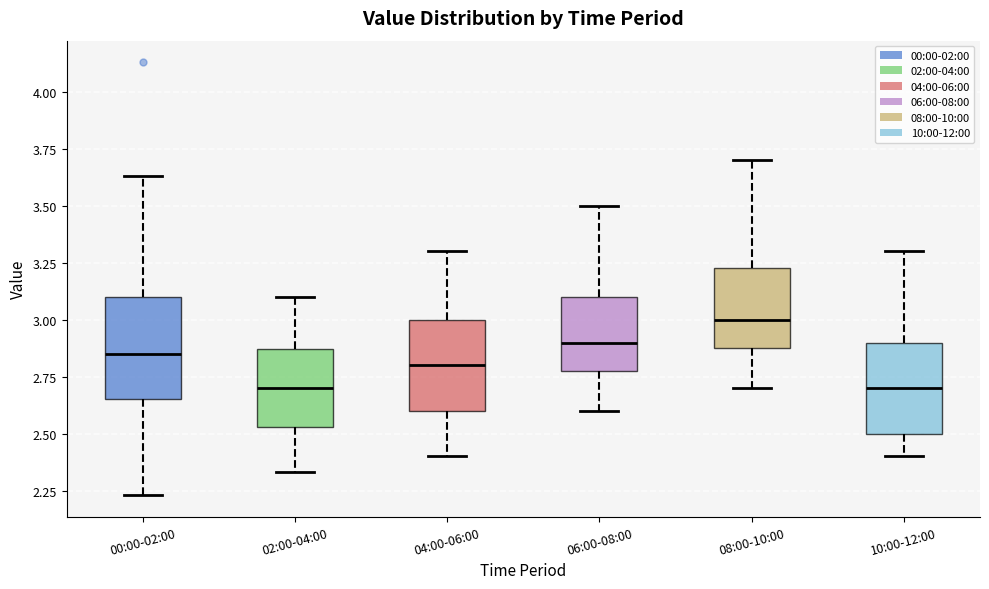

Reading left to right, read every box against the y-axis: the position of its median line, the range the box covers, and the ends of its whiskers. The values are not printed on the chart, so give them approximately, as read against the axis.

00:00-02:00: median 2.85, box 2.65 to 3.10, whiskers 2.25 to 3.65
02:00-04:00: median 2.70, box 2.55 to 2.85, whiskers 2.35 to 3.10
04:00-06:00: median 2.80, box 2.60 to 3.00, whiskers 2.40 to 3.30
06:00-08:00: median 2.90, box 2.80 to 3.10, whiskers 2.60 to 3.50
08:00-10:00: median 3.00, box 2.90 to 3.25, whiskers 2.70 to 3.70
10:00-12:00: median 2.70, box 2.50 to 2.90, whiskers 2.40 to 3.30